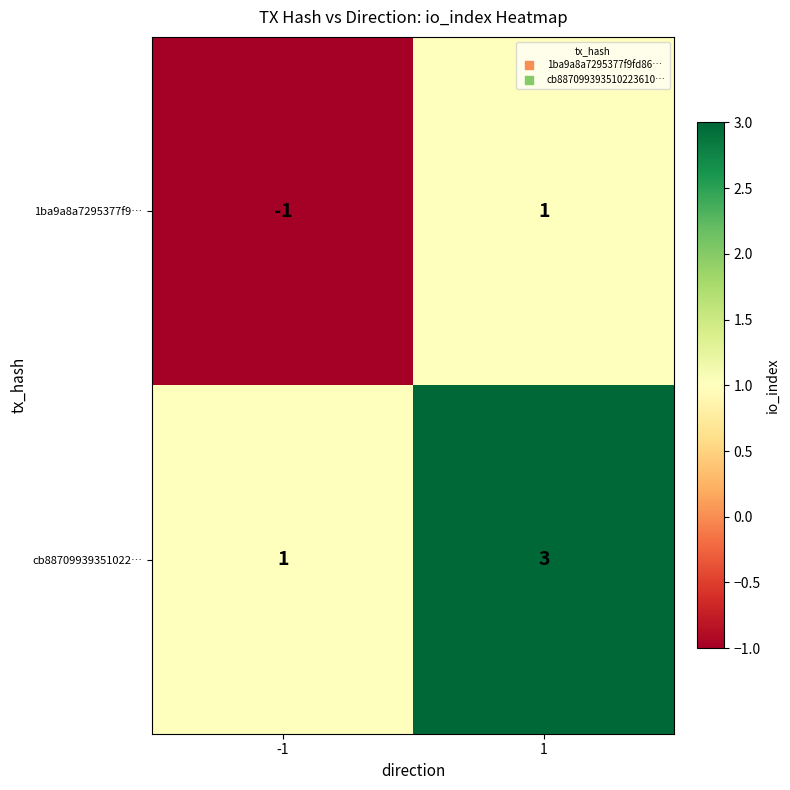

Which category has the lowest value across all series?

-1